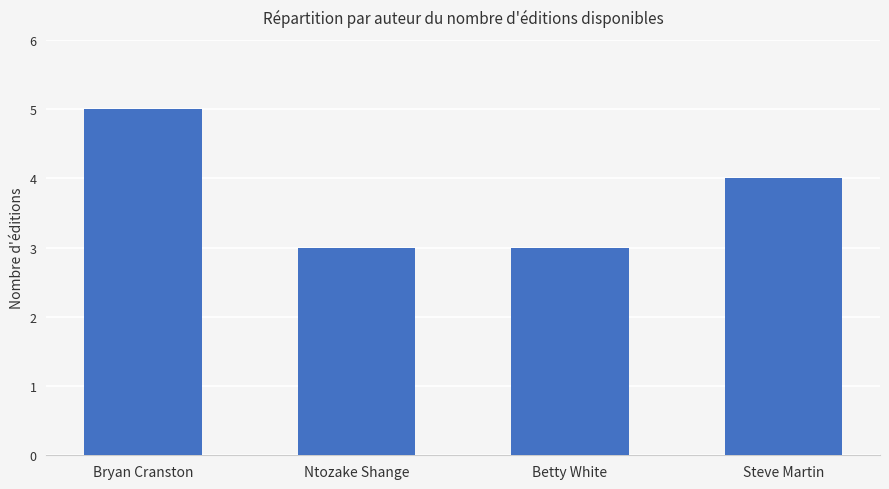

Count the number of data series in this chart.

1